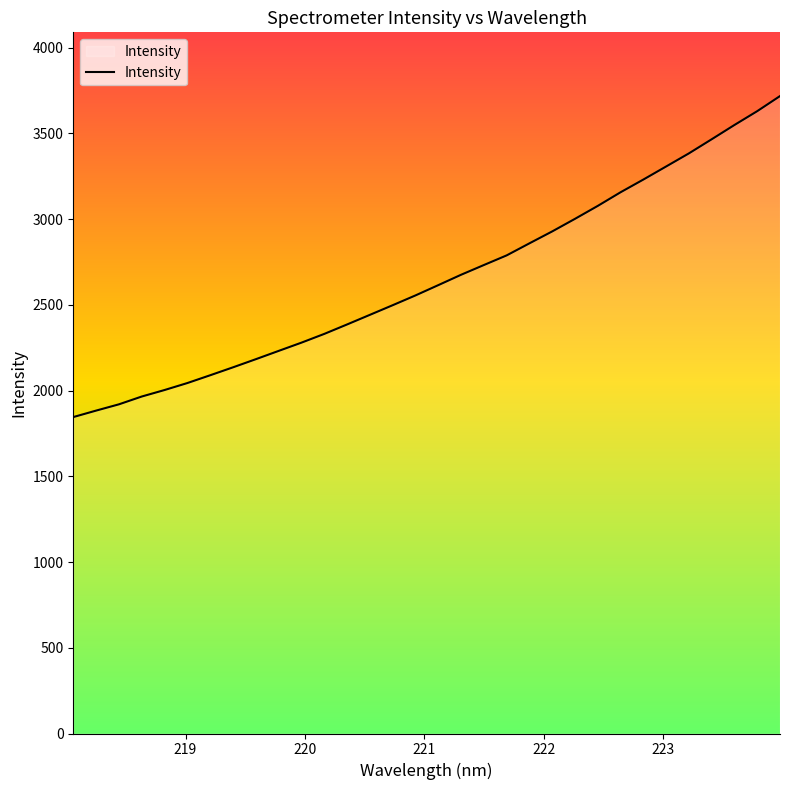

What is the minimum value shown in the chart?

1845.1